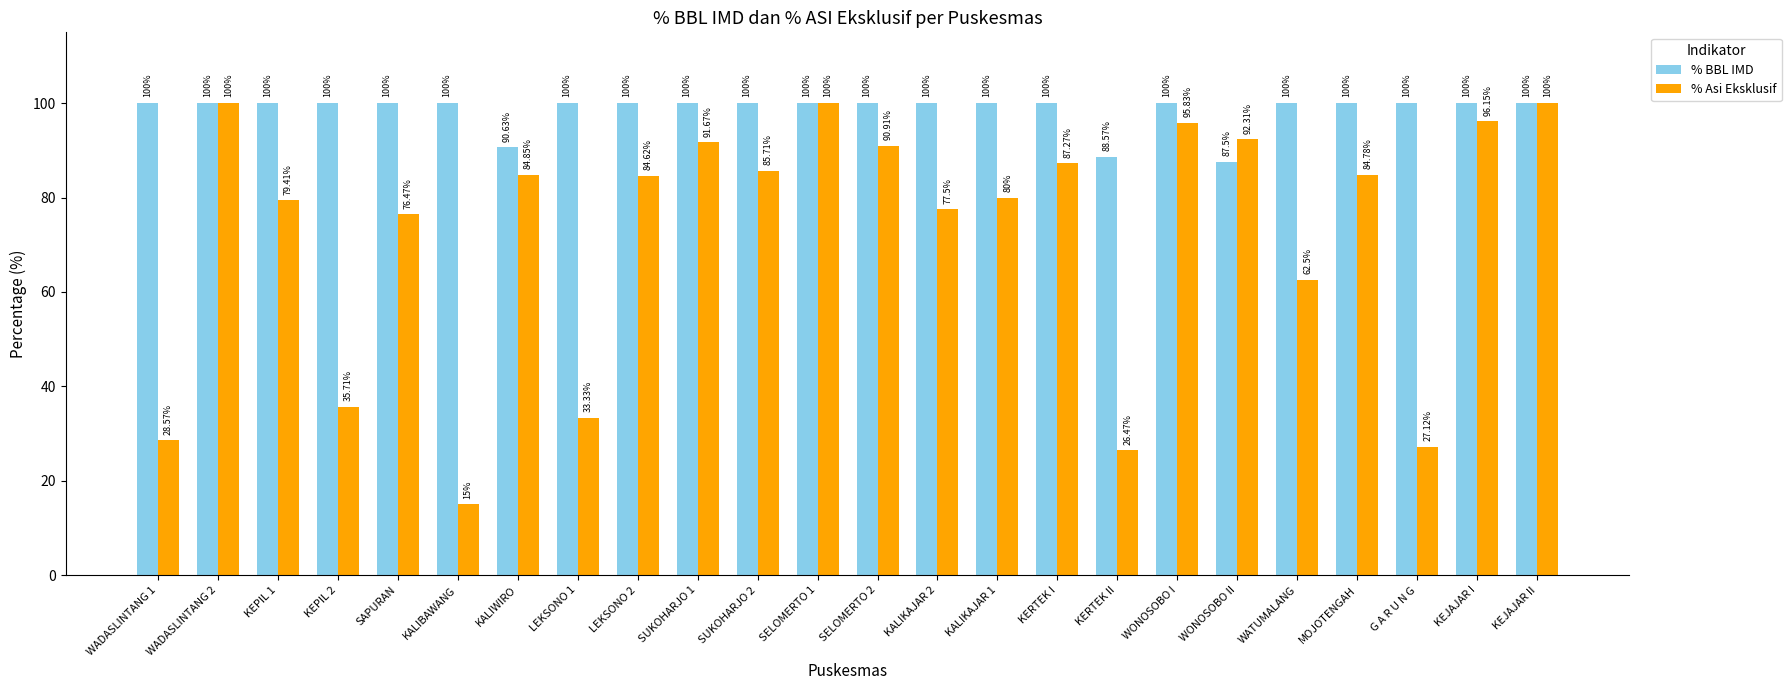

What position from the right is KALIKAJAR 1?

10